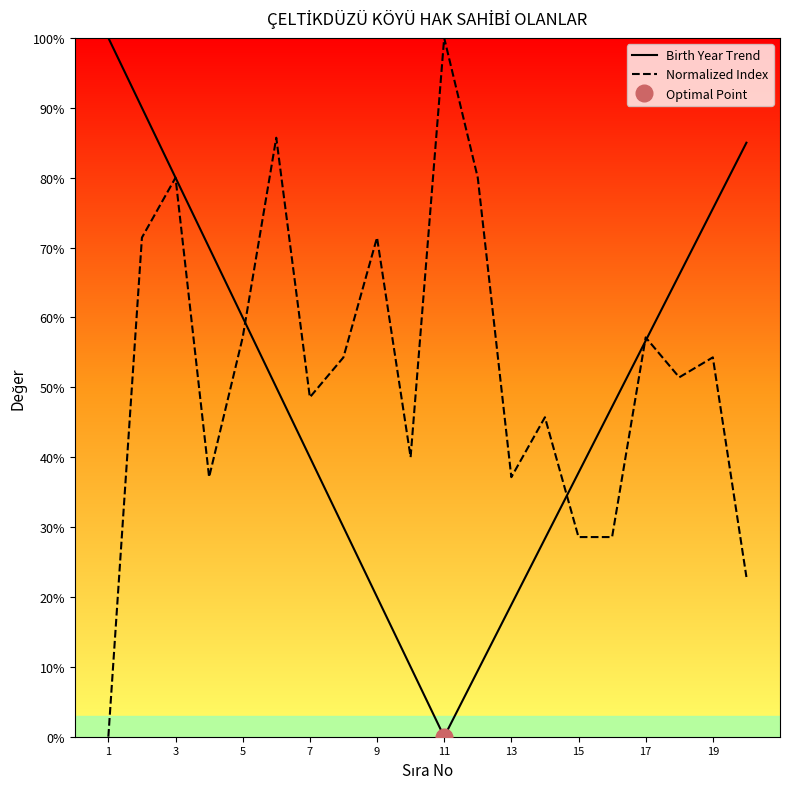

What is the difference between the maximum and minimum values in the Normalized Index series?

100.0